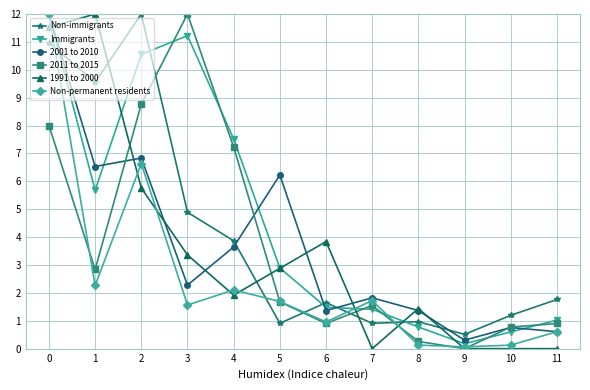

The value of 2001 to 2010 at 6 is 1.4. True or false?

True